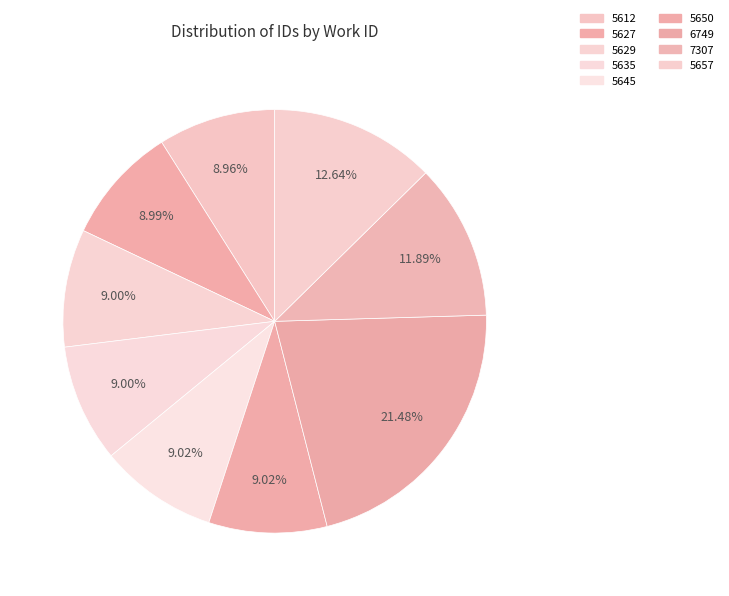

How many slices are in this pie chart?

9